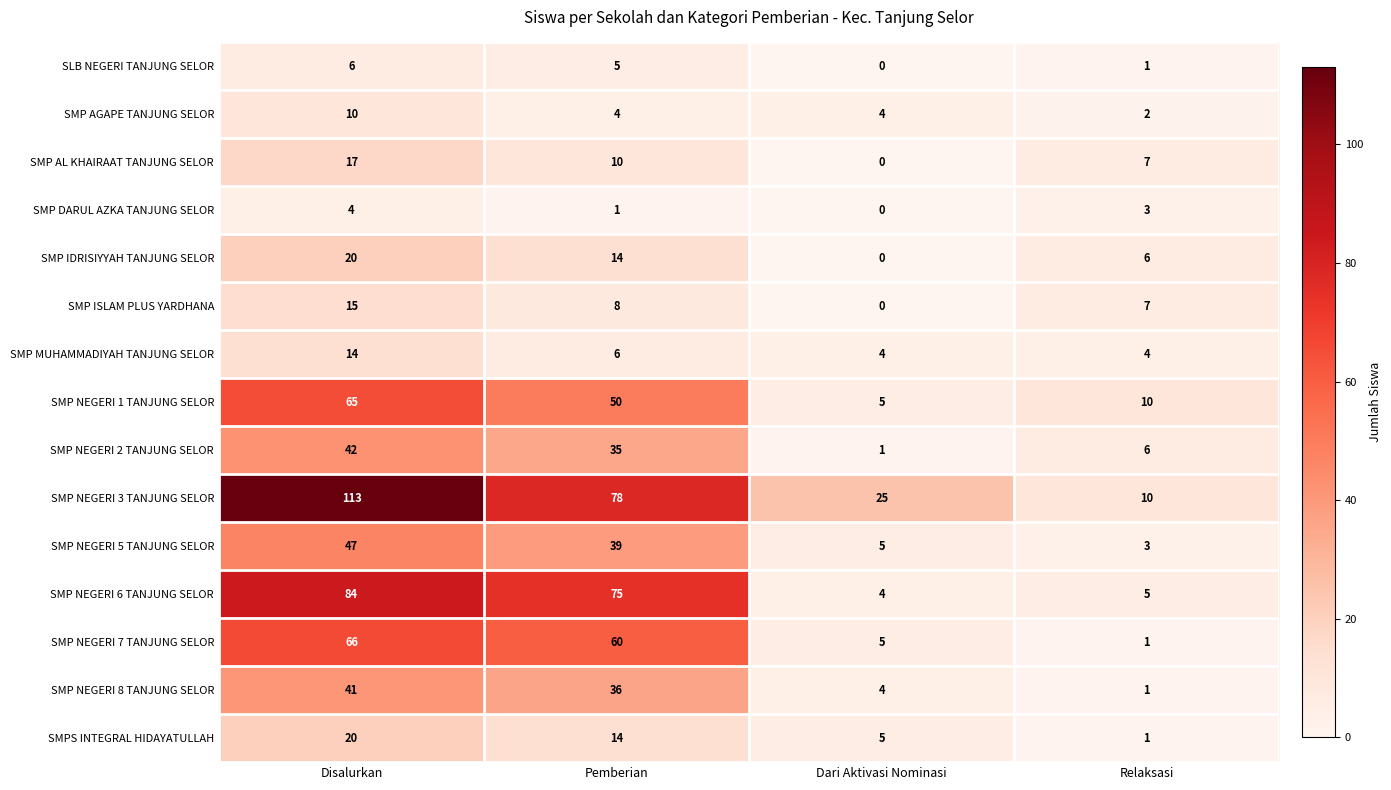

What is the difference between the second highest and minimum values in the SMP NEGERI 2 TANJUNG SELOR series?

34